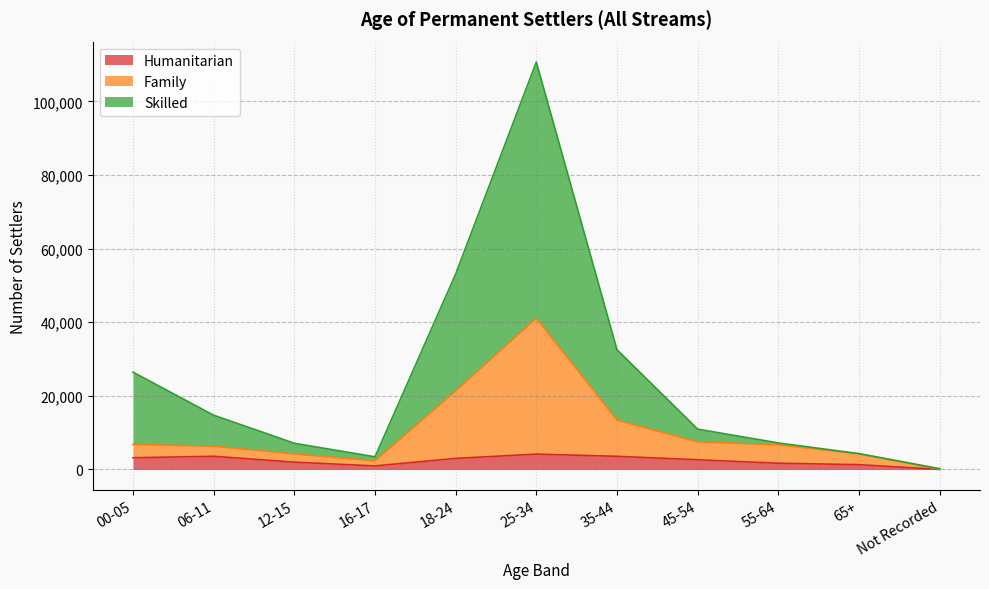

Where is the first local maximum for Humanitarian?

06-11